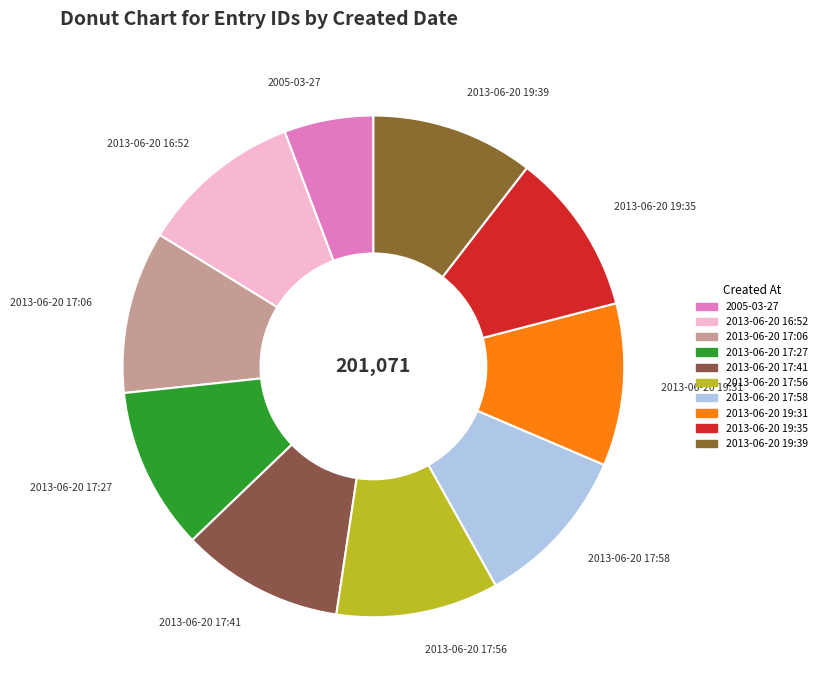

Between 2005-03-27 and 2013-06-20 19:39, which is larger?

2013-06-20 19:39